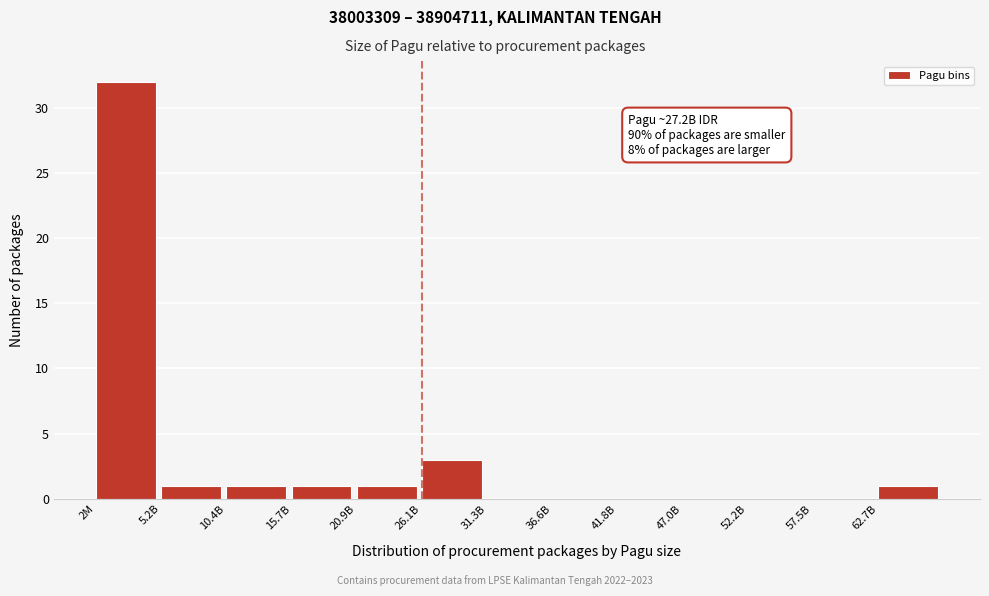

Reading left to right, transcribe all the data shown in this chart.

2M=32	5.2B=1	10.4B=1	15.7B=1	20.9B=1	26.1B=3	31.3B=0	36.6B=0	41.8B=0	47.0B=0	52.2B=0	57.5B=0	62.7B=1